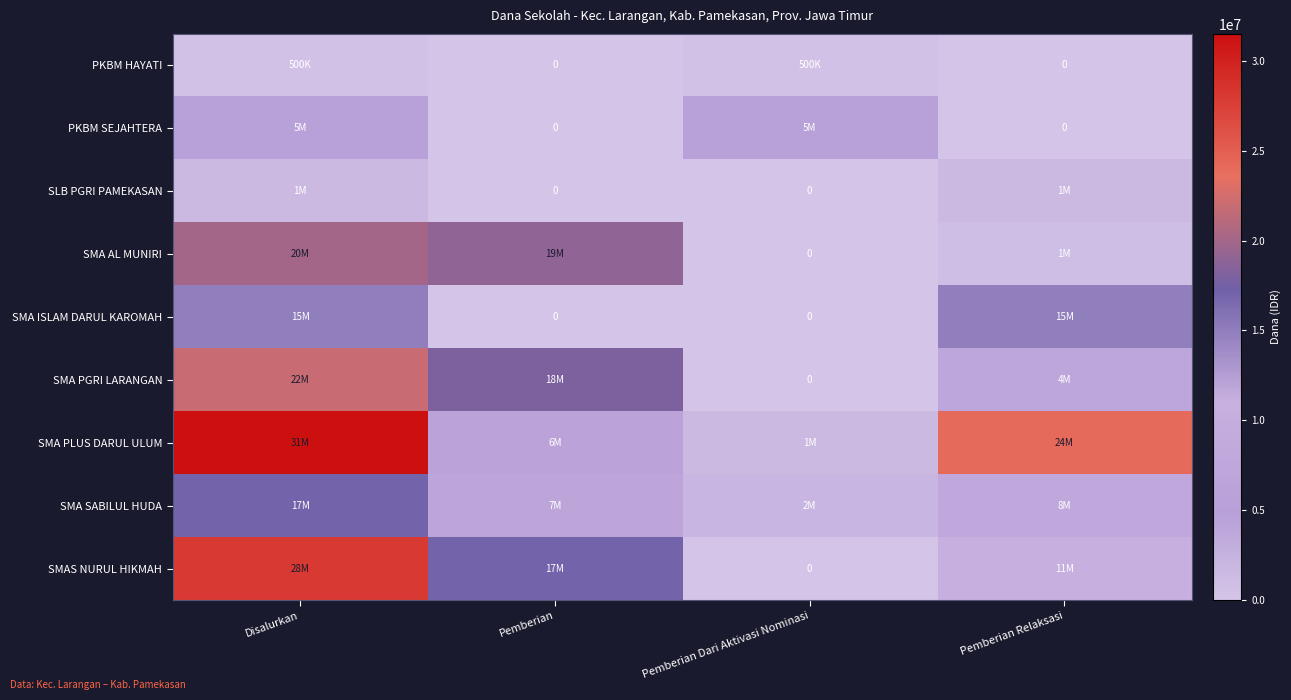

Between Pemberian and Pemberian Dari Aktivasi Nominasi, which is larger?

Pemberian Dari Aktivasi Nominasi